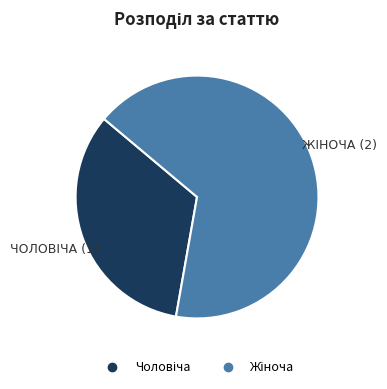

Count the number of slices in the pie.

2